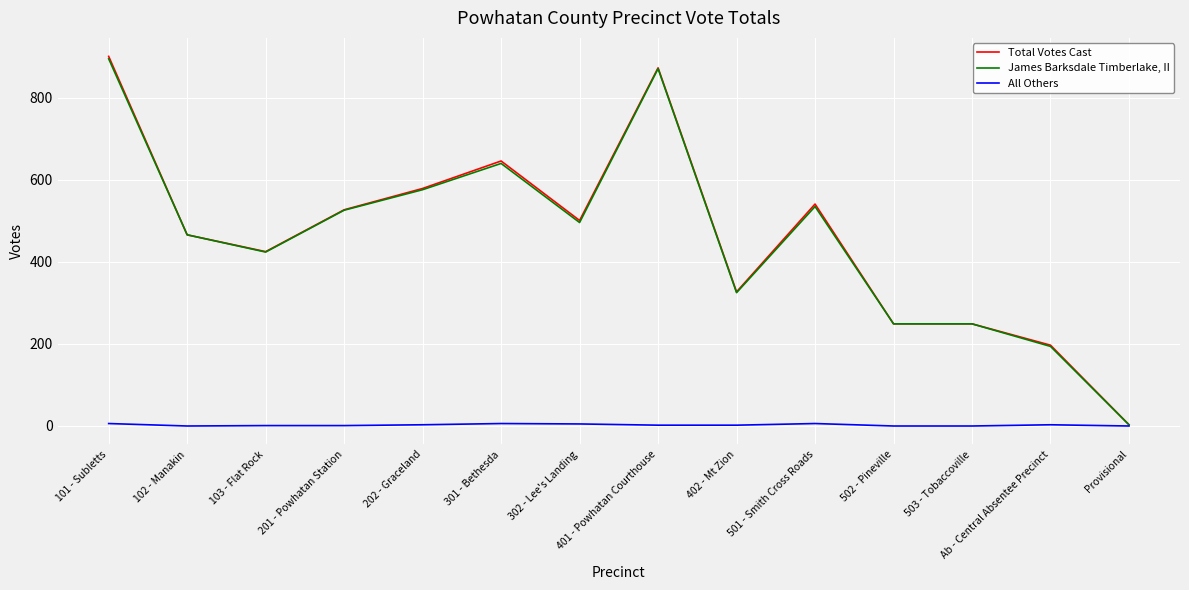

What is the difference between the maximum and minimum values in the All Others series?

6